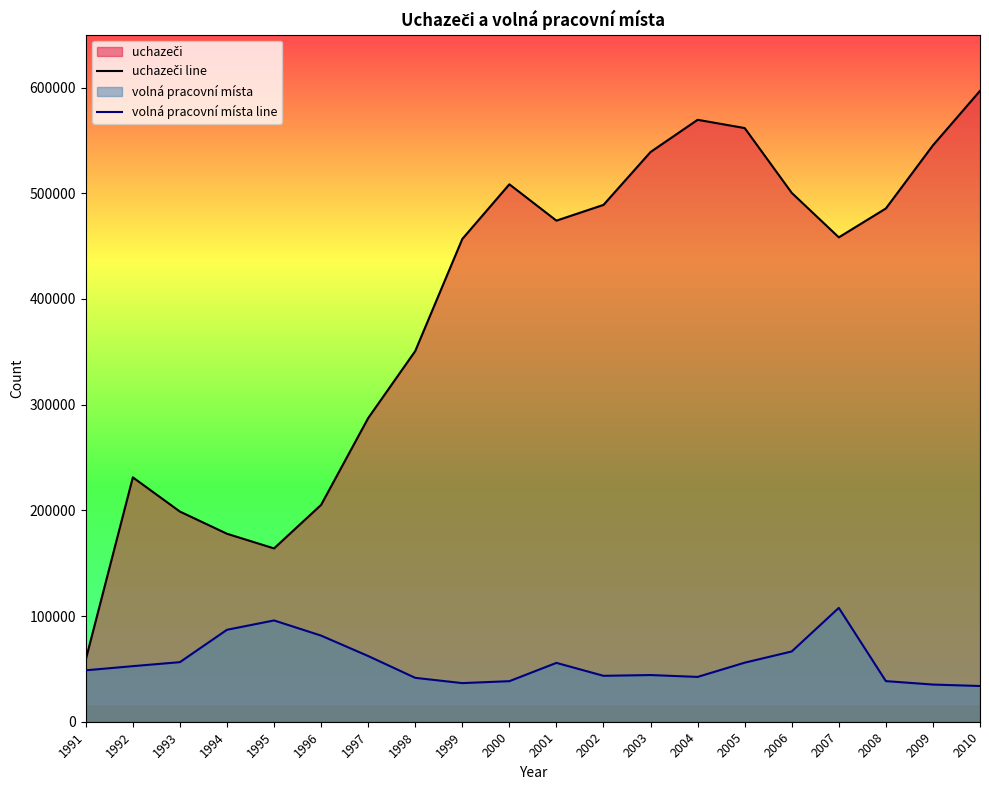

What is the sum of all volná pracovní místa line values?

1123606